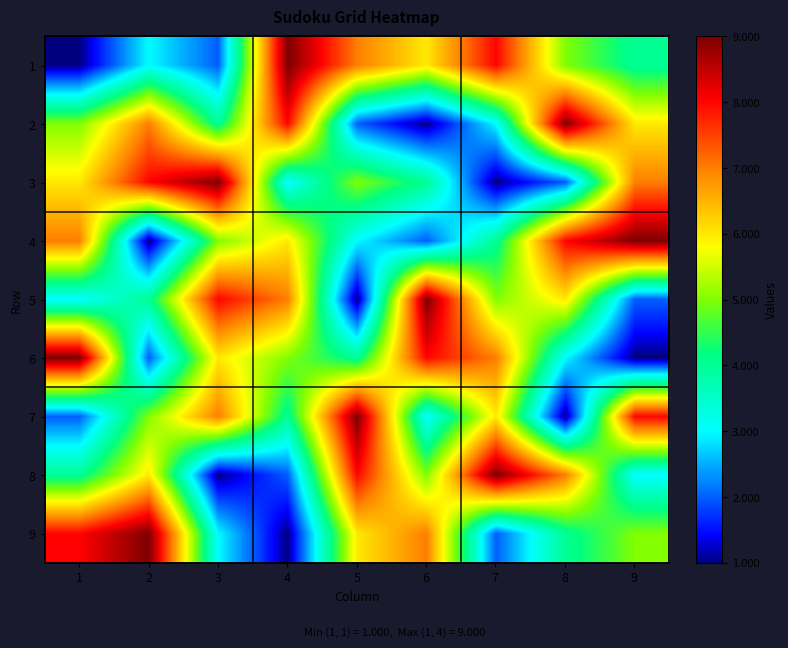

What is the total value across all series at 4?

45